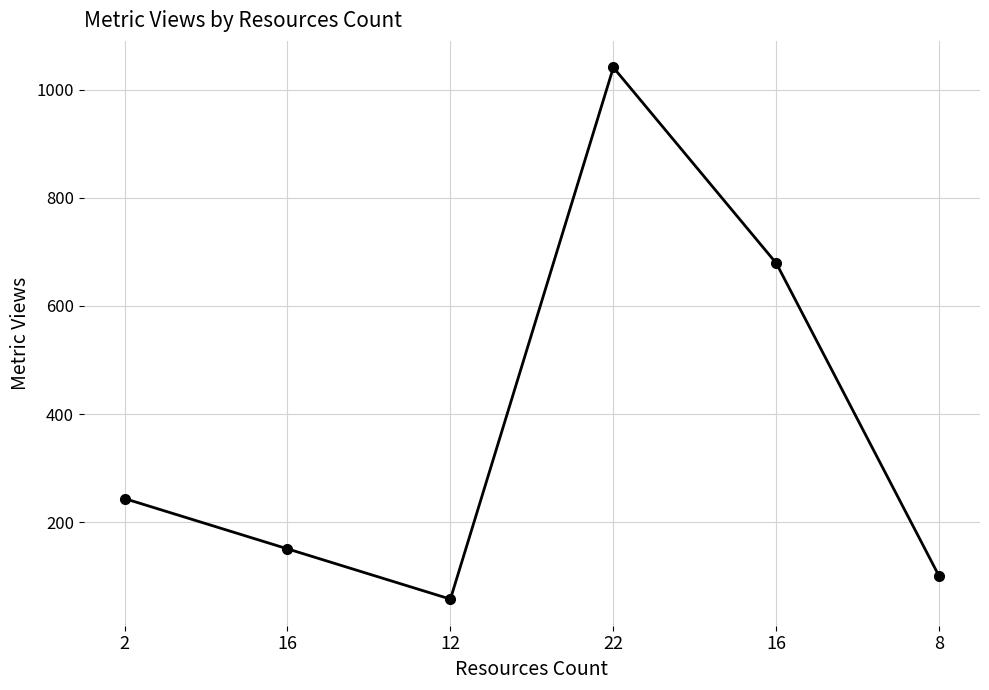

Reading left to right, list all the values displayed in this chart.

2=244	16=151	12=58	22=1041	16=679	8=100